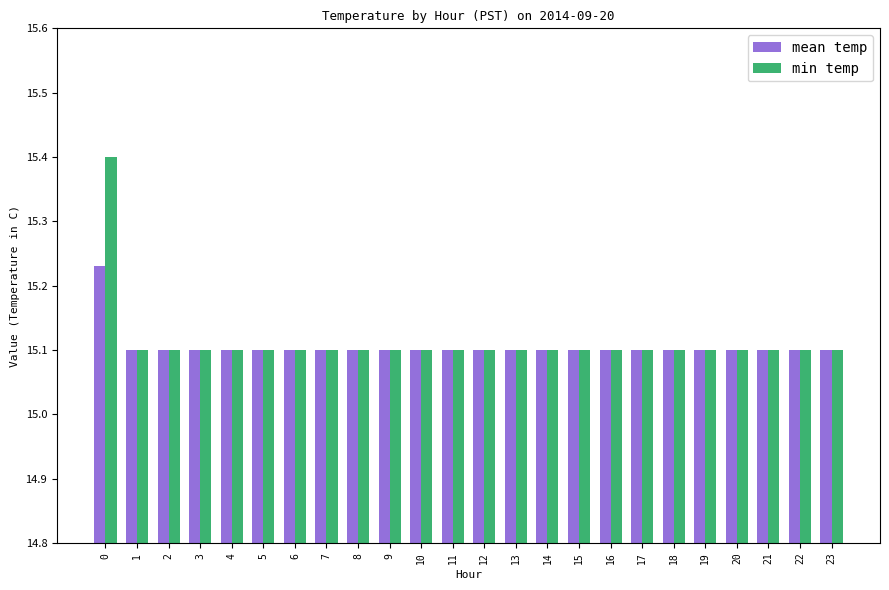

What is the difference between the maximum and minimum values in the min temp series?

0.3